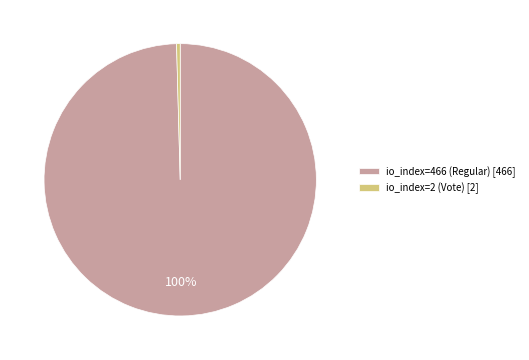

Count the number of slices in the pie.

2